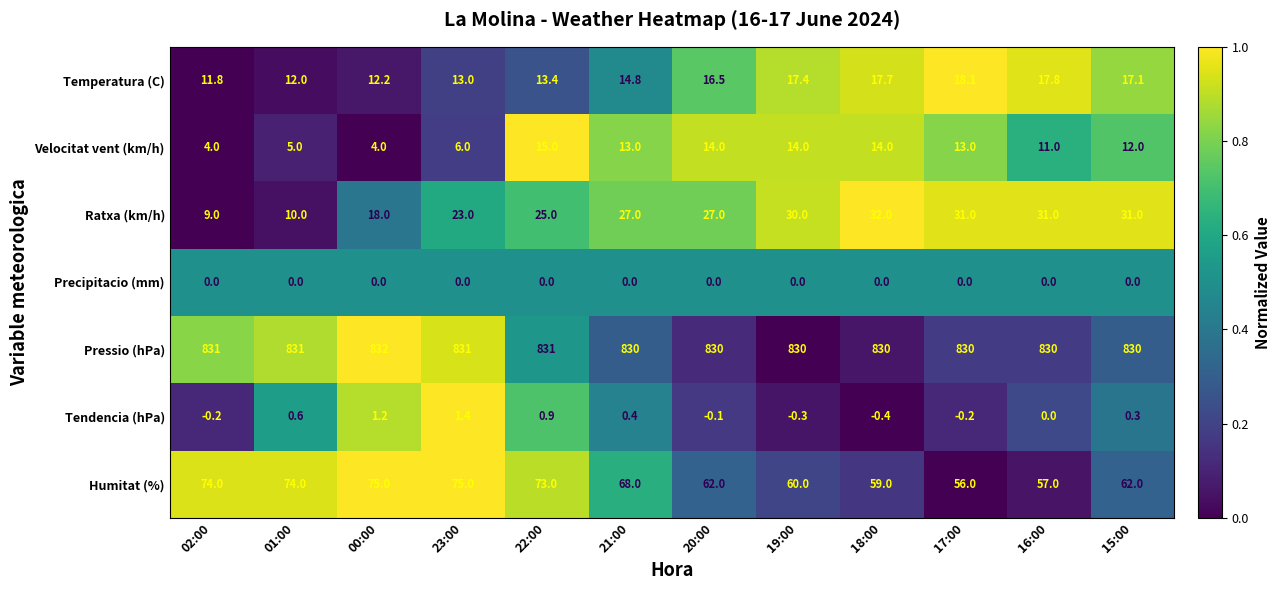

At which label is Velocitat vent (km/h) closest to 9?

16:00